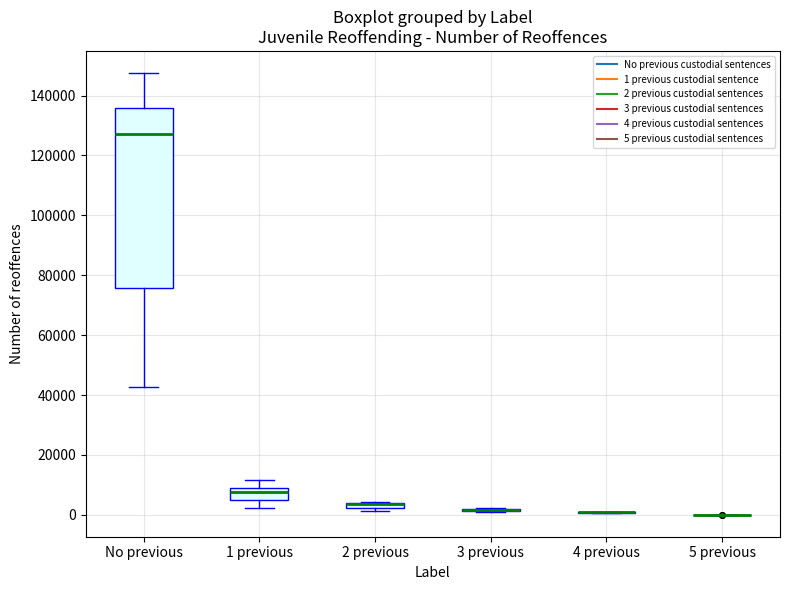

Comparing the boxes themselves (not the whiskers), which one is the tallest?

No previous